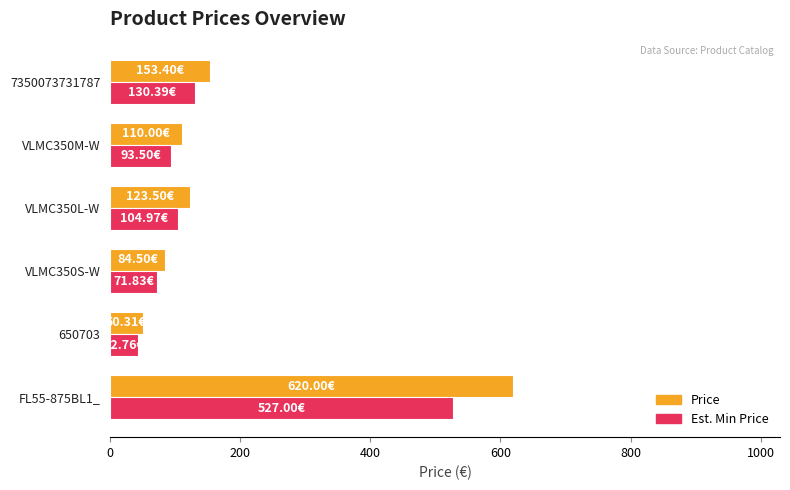

Rank the series by their maximum value, from lowest to highest.

Est. Min Price, Price